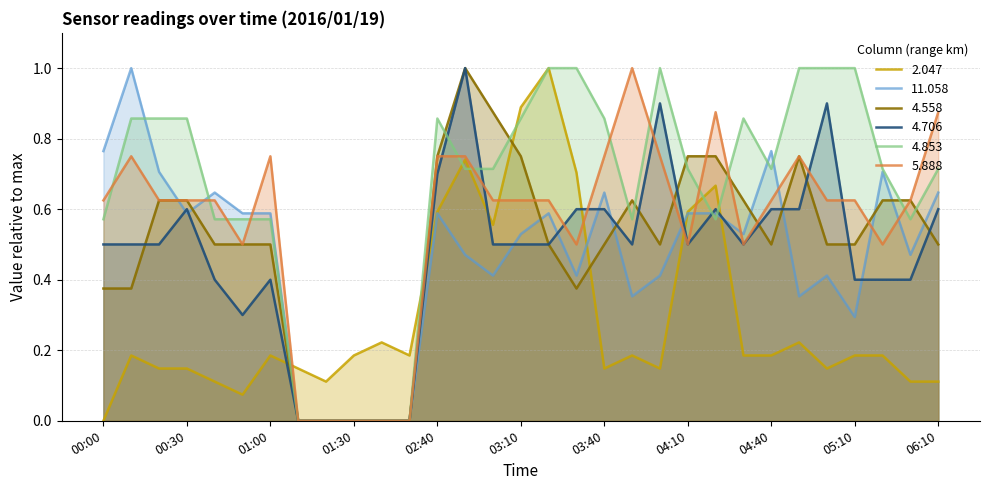

Does the chart display data point markers on the line(s)?

No